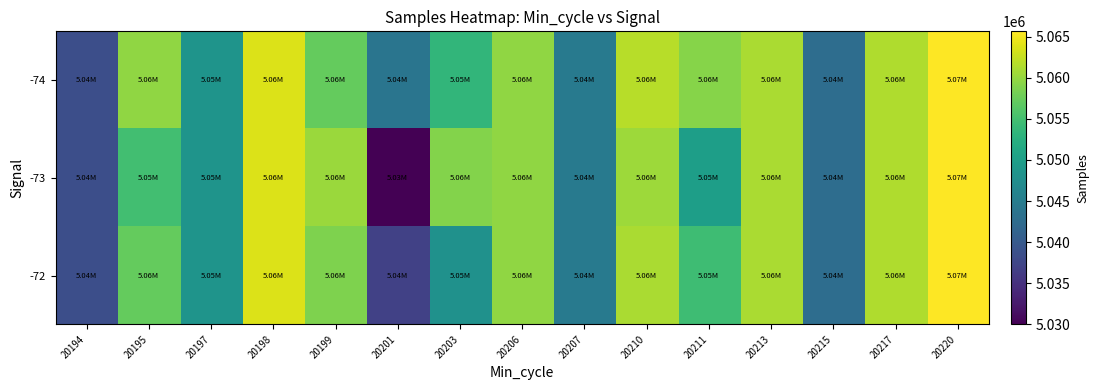

Reading left to right, list all the values displayed in this chart.

-74: 20194=5038552.0	20195=5059717.0	20197=5048426.0	20198=5063820.0	20199=5057236.0	20201=5043851.0	20203=5053531.0	20206=5059810.0	20207=5044487.0	20210=5061859.0	20211=5059171.0	20213=5061199.0	20215=5042708.0	20217=5061428.0	20220=5065669.0
-73: 20194=5038552.0	20195=5054818.0	20197=5048426.0	20198=5063820.0	20199=5060278.0	20201=5029972.0	20203=5059098.0	20206=5059810.0	20207=5044487.0	20210=5060412.0	20211=5049961.0	20213=5061199.0	20215=5042708.0	20217=5061428.0	20220=5065669.0
-72: 20194=5038552.0	20195=5057267.5	20197=5048426.0	20198=5063820.0	20199=5058757.0	20201=5036911.5	20203=5047964.0	20206=5059810.0	20207=5044487.0	20210=5061135.5	20211=5054566.0	20213=5061199.0	20215=5042708.0	20217=5061428.0	20220=5065669.0